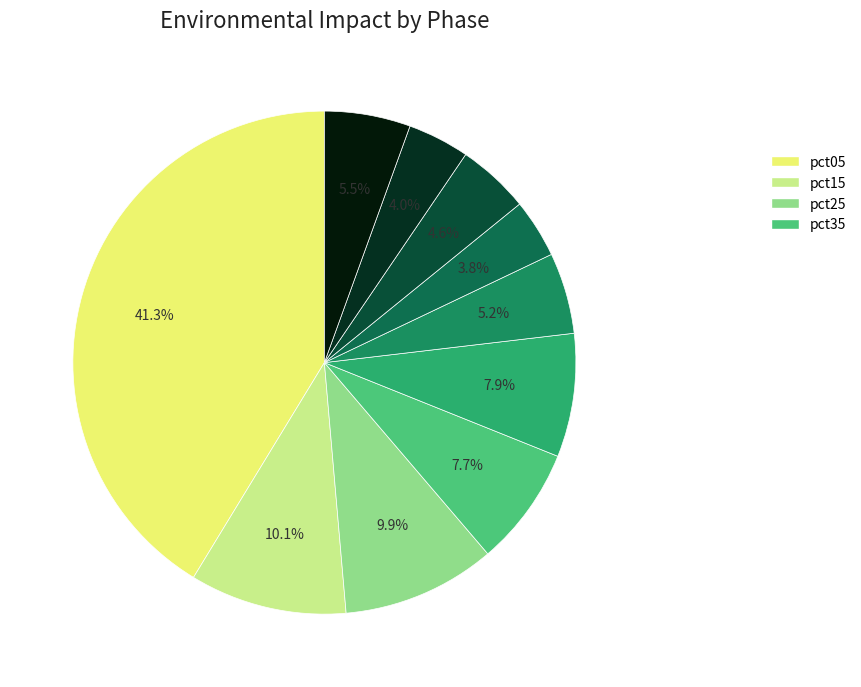

How many slices are in this pie chart?

10